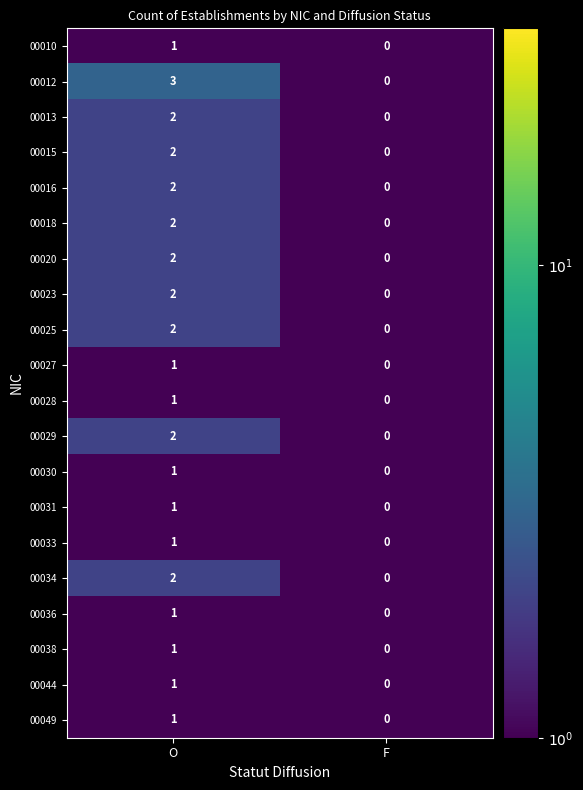

Rank the categories by 00049 value from lowest to highest.

F, O